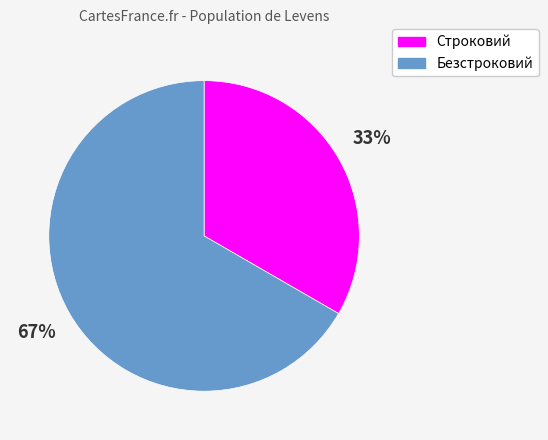

Is Безстроковий the majority of the pie?

Yes